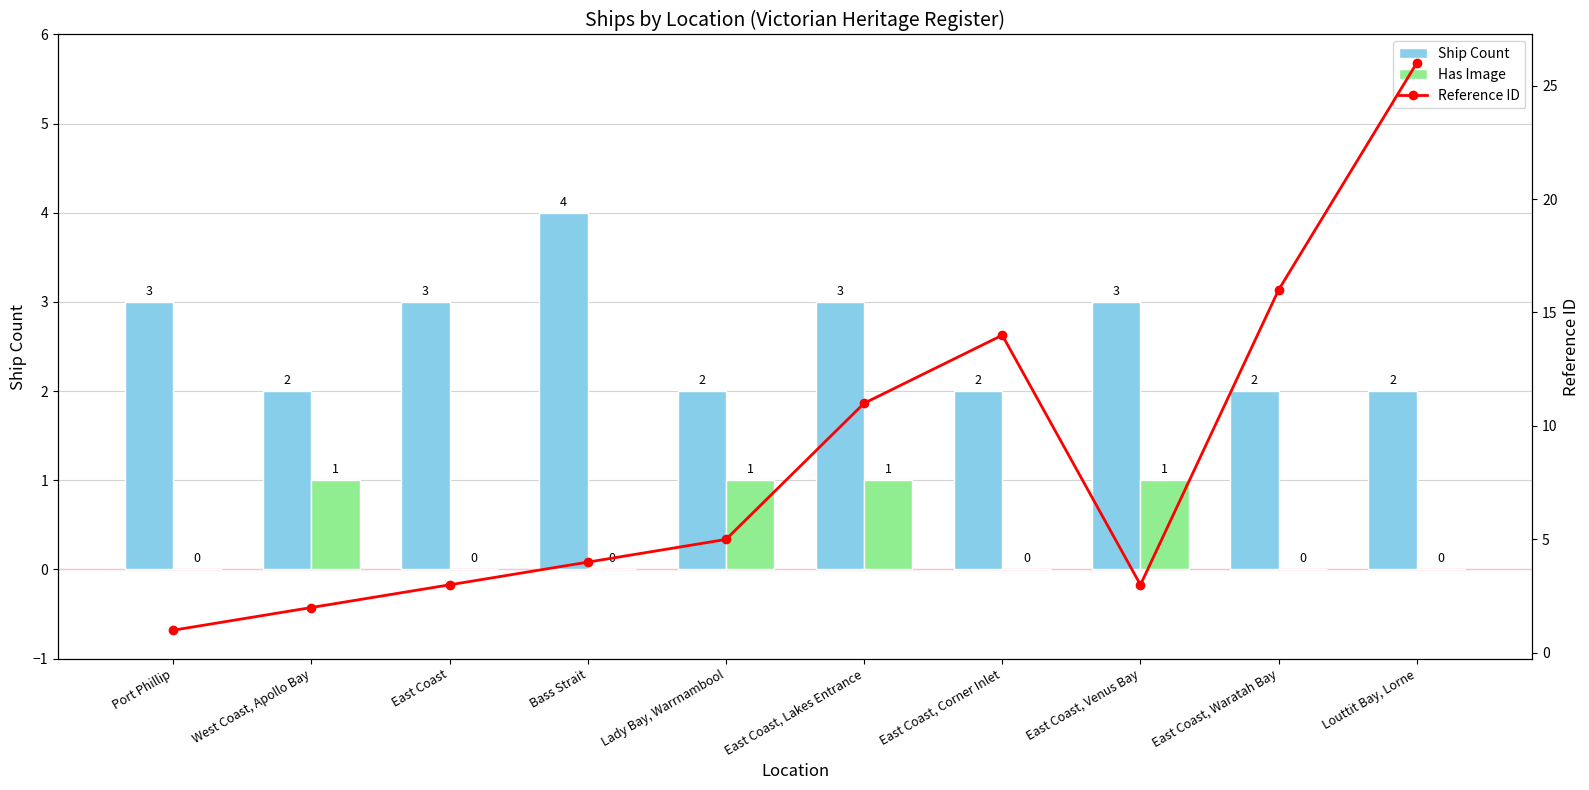

Which series has the widest spread of values?

Reference ID